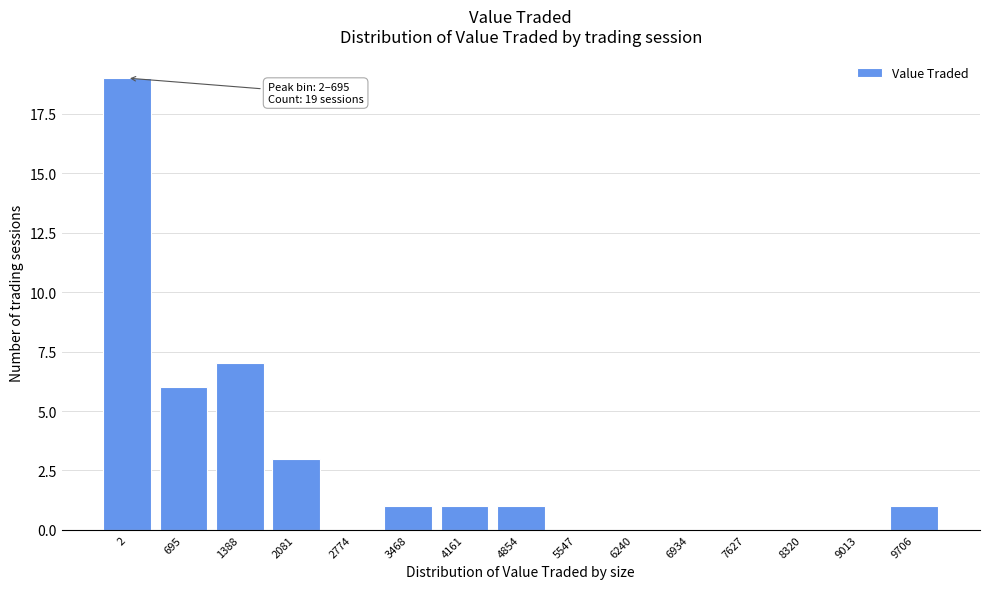

Reading right to left, extract all data points from this chart.

9706=1	9013=0	8320=0	7627=0	6934=0	6240=0	5547=0	4854=1	4161=1	3468=1	2774=0	2081=3	1388=7	695=6	2=19